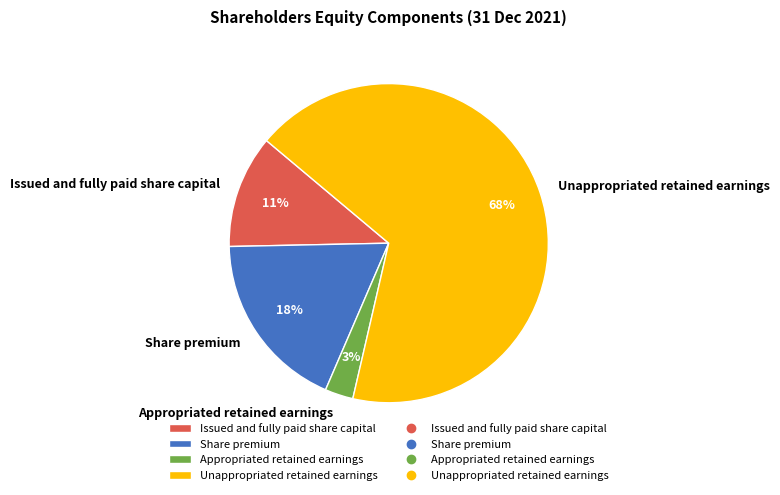

The Share premium slice represents 18% of the pie. True or false?

True